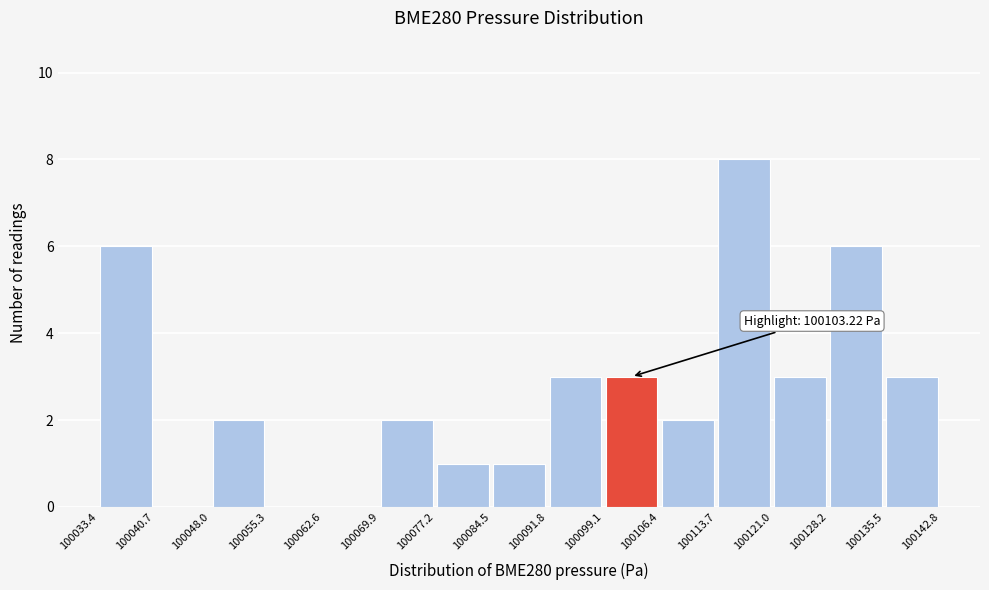

Over which range of the x-axis is the bar tallest?

100113.7 to 100121.0